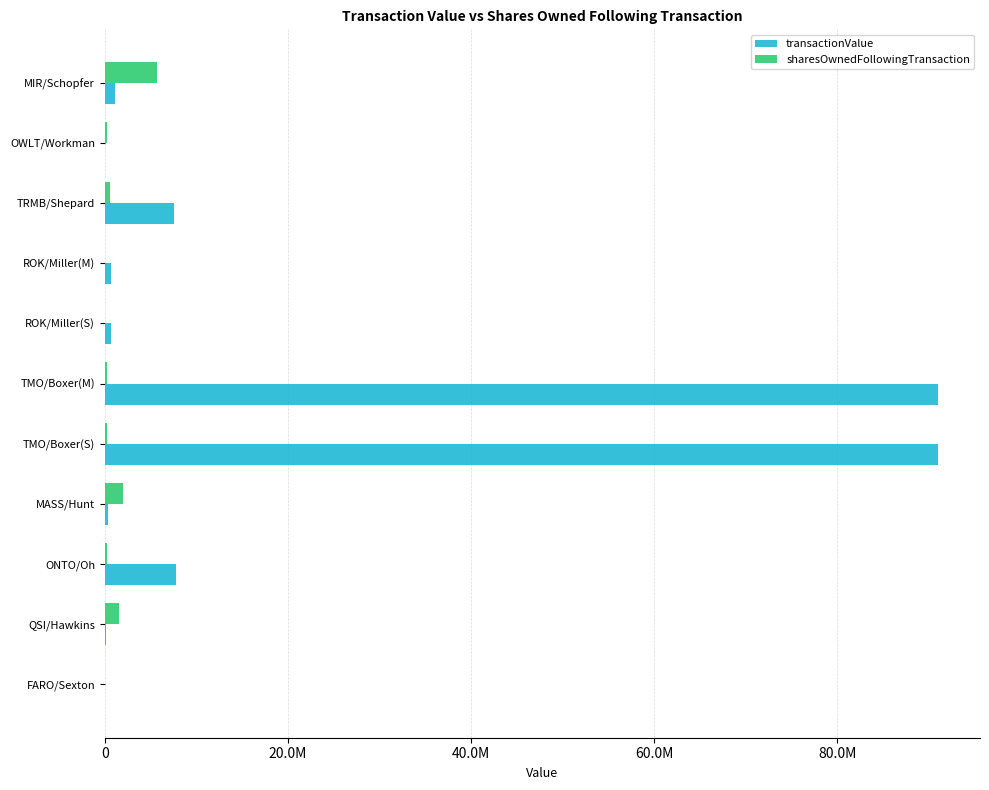

What are all the series names shown in the legend?

transactionValue, sharesOwnedFollowingTransaction